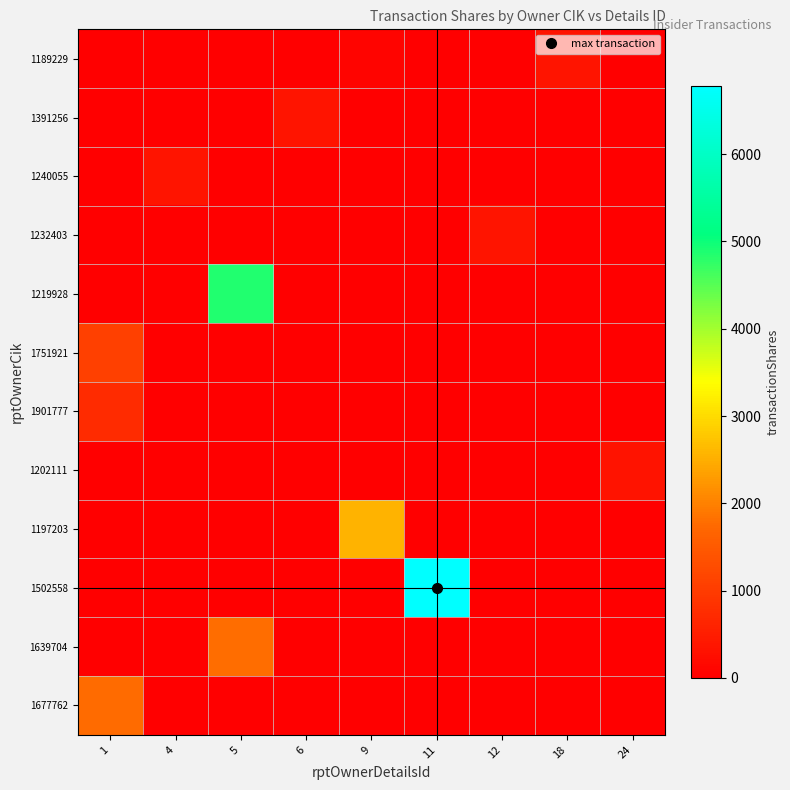

Reading left to right, what are all the values shown in this chart?

1189229: 1=0	4=0	5=0	6=0	9=100	11=0	12=0	18=353	24=0
1391256: 1=0	4=0	5=0	6=353	9=0	11=0	12=0	18=0	24=0
1240055: 1=0	4=353	5=0	6=0	9=0	11=0	12=0	18=0	24=0
1232403: 1=0	4=0	5=0	6=0	9=0	11=0	12=353	18=0	24=0
1219928: 1=0	4=0	5=4870	6=0	9=0	11=0	12=0	18=0	24=0
1751921: 1=1067	4=0	5=0	6=0	9=0	11=0	12=0	18=0	24=0
1901777: 1=716	4=0	5=0	6=0	9=0	11=0	12=0	18=0	24=0
1202111: 1=0	4=0	5=0	6=0	9=0	11=0	12=0	18=0	24=339
1197203: 1=0	4=0	5=0	6=0	9=2563	11=0	12=0	18=0	24=0
1502558: 1=0	4=0	5=0	6=0	9=0	11=6779	12=0	18=0	24=0
1639704: 1=0	4=0	5=1781	6=0	9=0	11=0	12=0	18=0	24=0
1677762: 1=1750	4=0	5=0	6=0	9=0	11=0	12=0	18=0	24=0